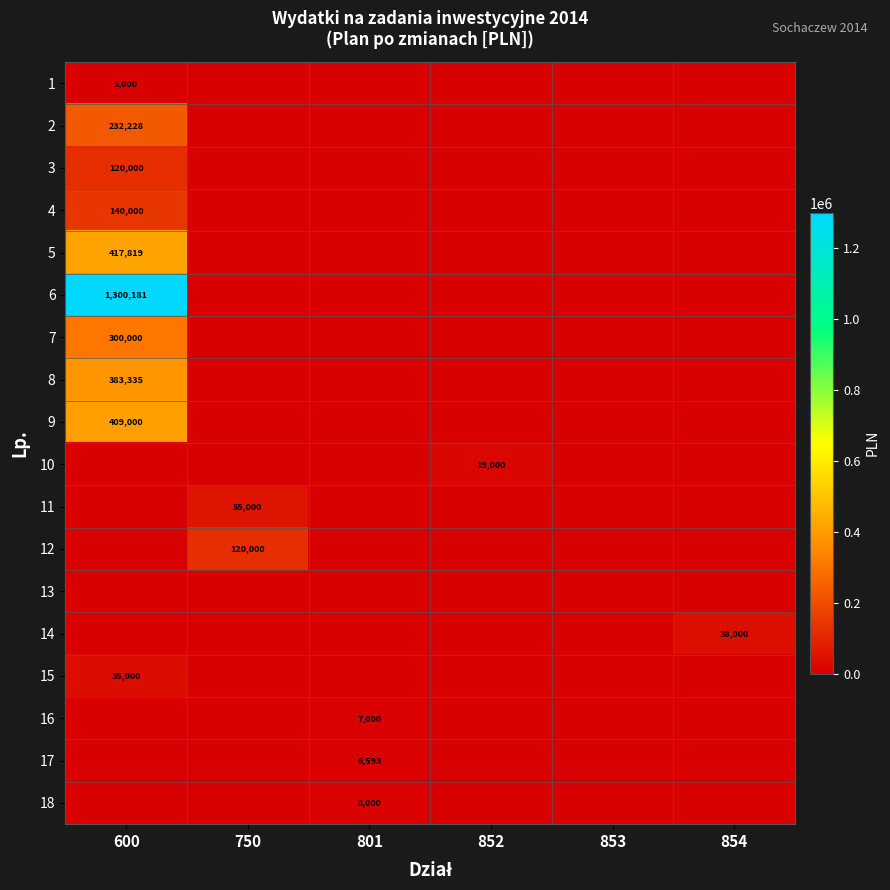

The value of 16 at 801 is 7000. True or false?

True